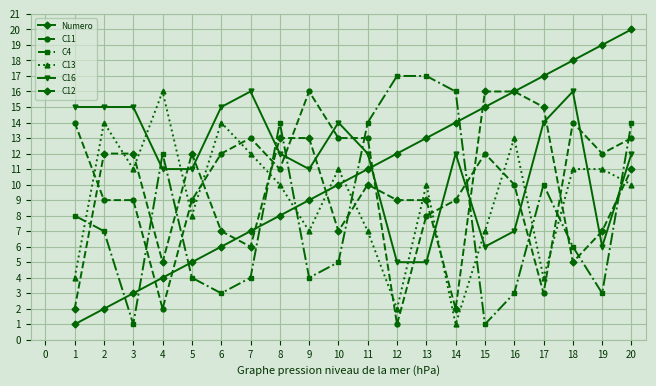

How many intersections are there between C11 and C16?

9